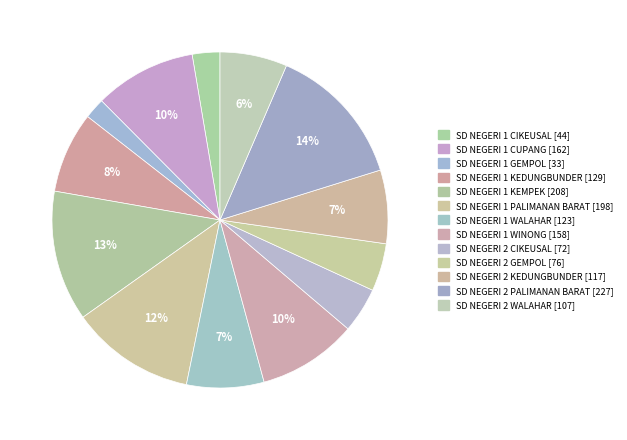

What is the largest slice in the pie chart?

SD NEGERI 2 PALIMANAN BARAT